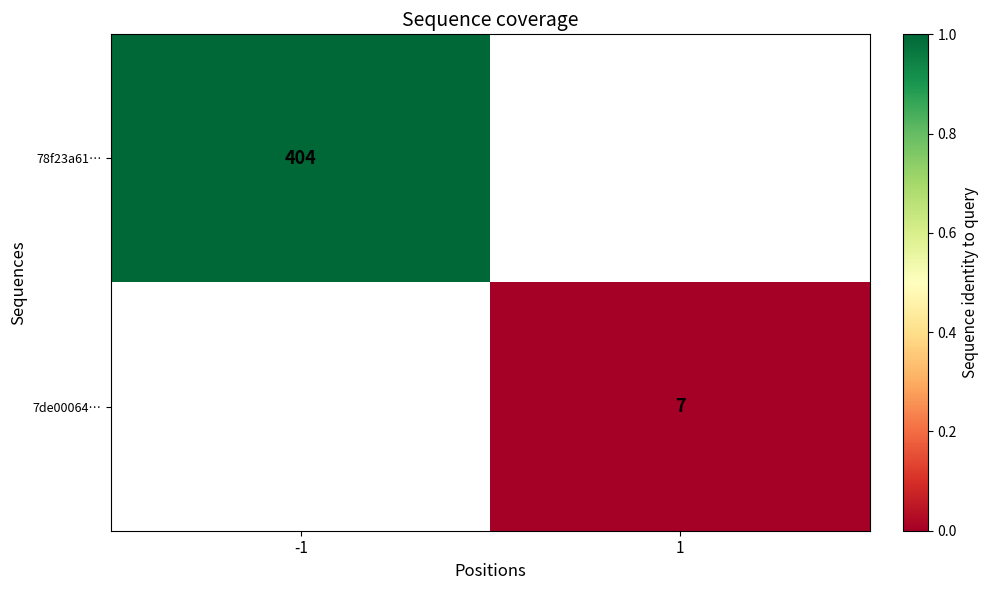

The 78f23a61… series shows 702 at -1. True or false?

False